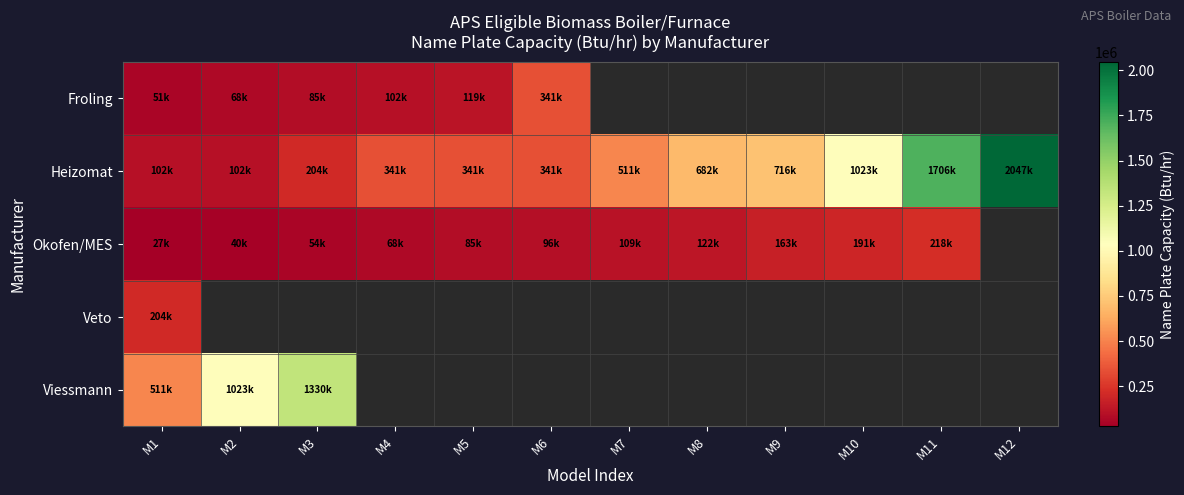

At how many categories does at least one series exceed 1816043?

1